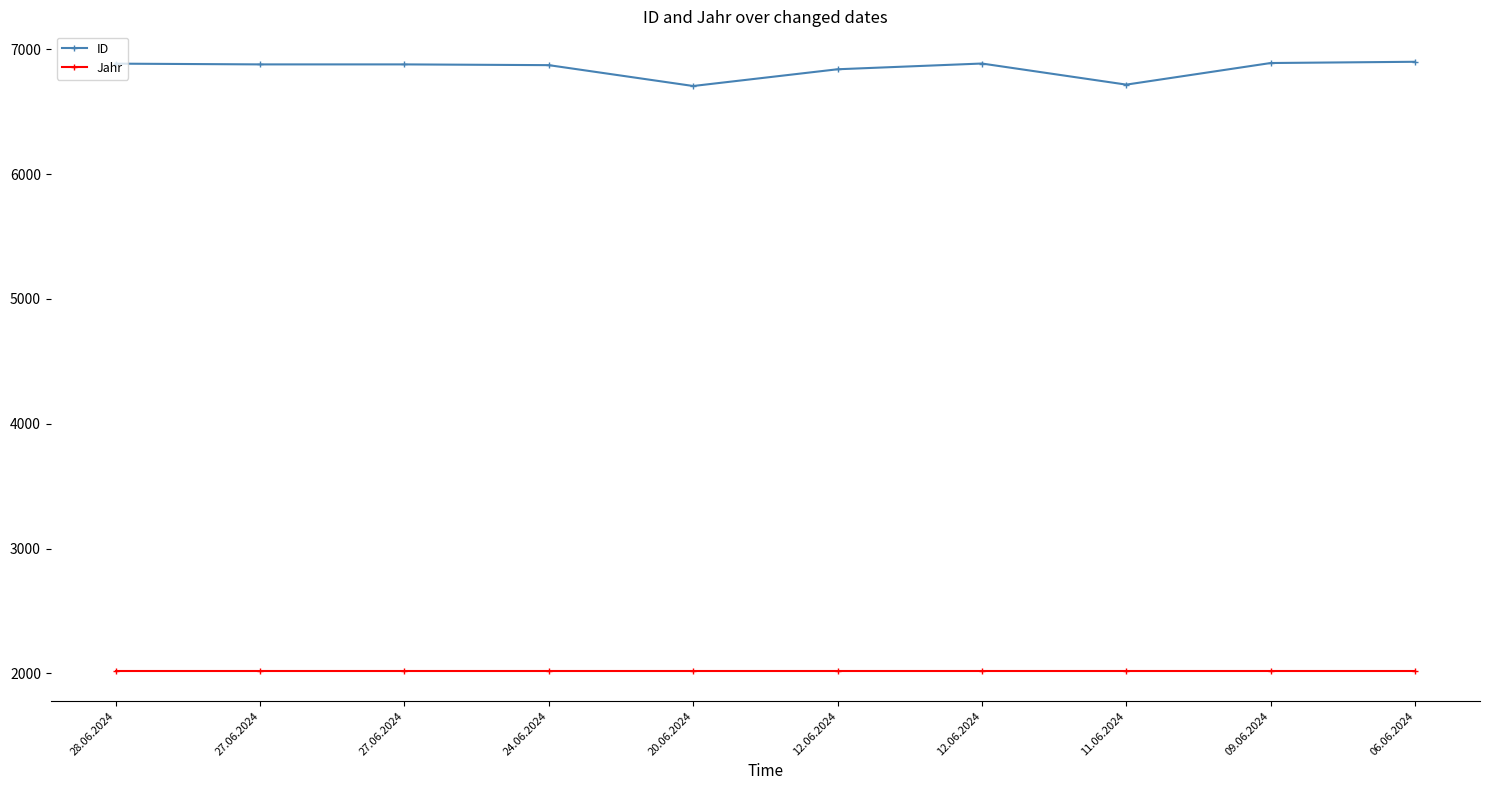

Reading left to right, what are all the values shown in this chart?

ID: 28.06.2024=6884	27.06.2024=6878	27.06.2024=6878	24.06.2024=6872	20.06.2024=6705	12.06.2024=6839	12.06.2024=6885	11.06.2024=6716	09.06.2024=6889	06.06.2024=6899
Jahr: 28.06.2024=2023	27.06.2024=2023	27.06.2024=2023	24.06.2024=2023	20.06.2024=2023	12.06.2024=2023	12.06.2024=2023	11.06.2024=2023	09.06.2024=2023	06.06.2024=2023